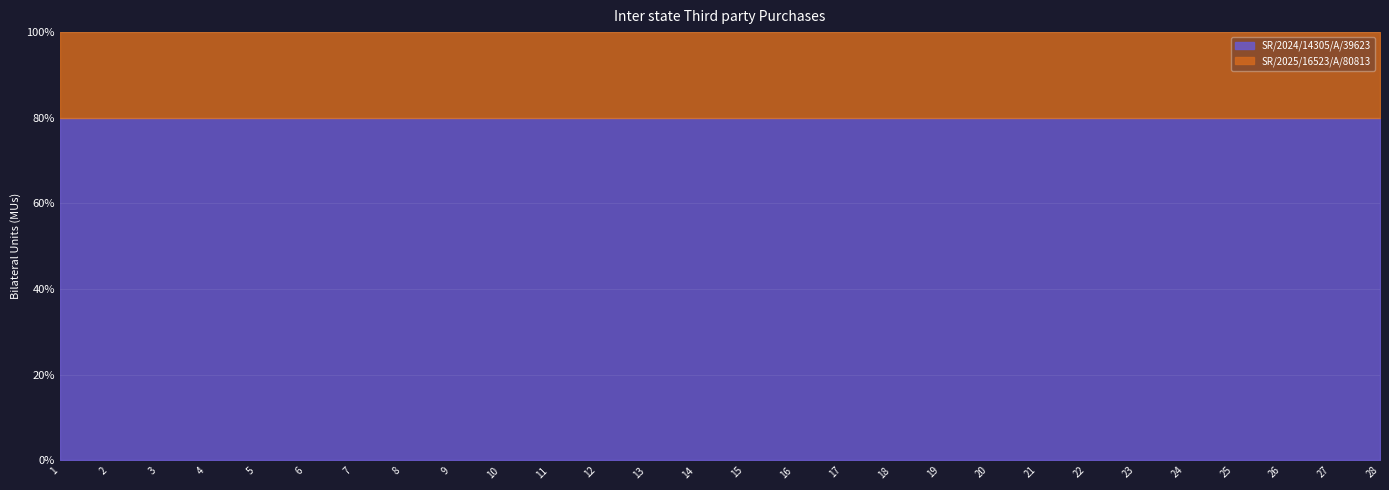

What is the total value across all series at 25?

100.0